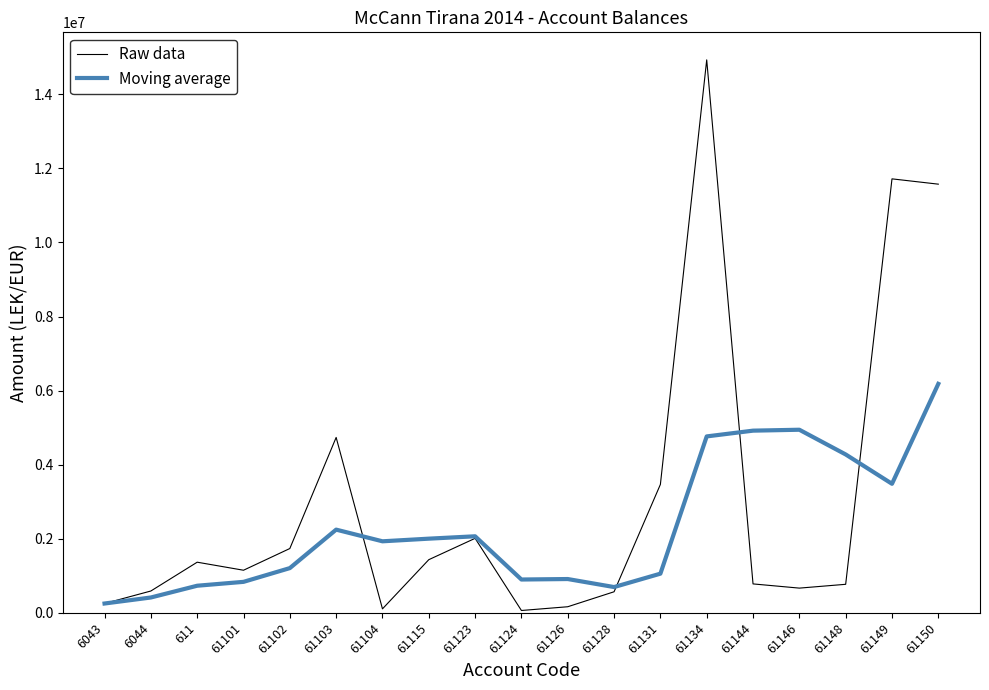

What is the greatest value displayed?

14931158.8